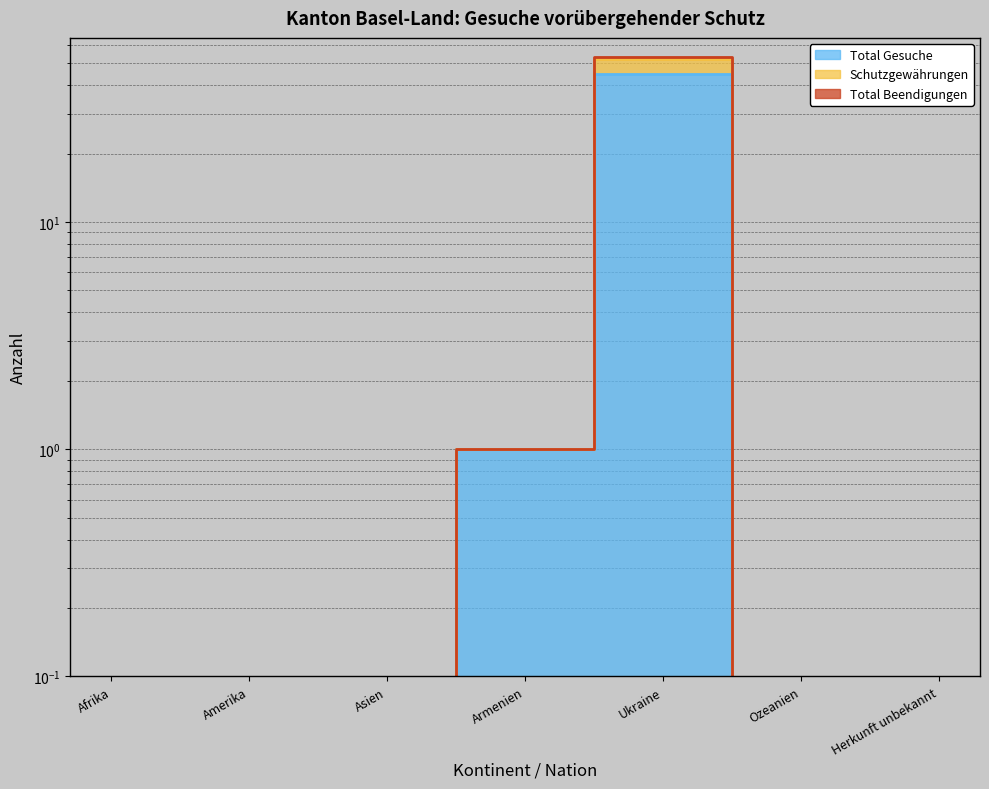

Between Armenien and Herkunft unbekannt, which is larger?

Armenien